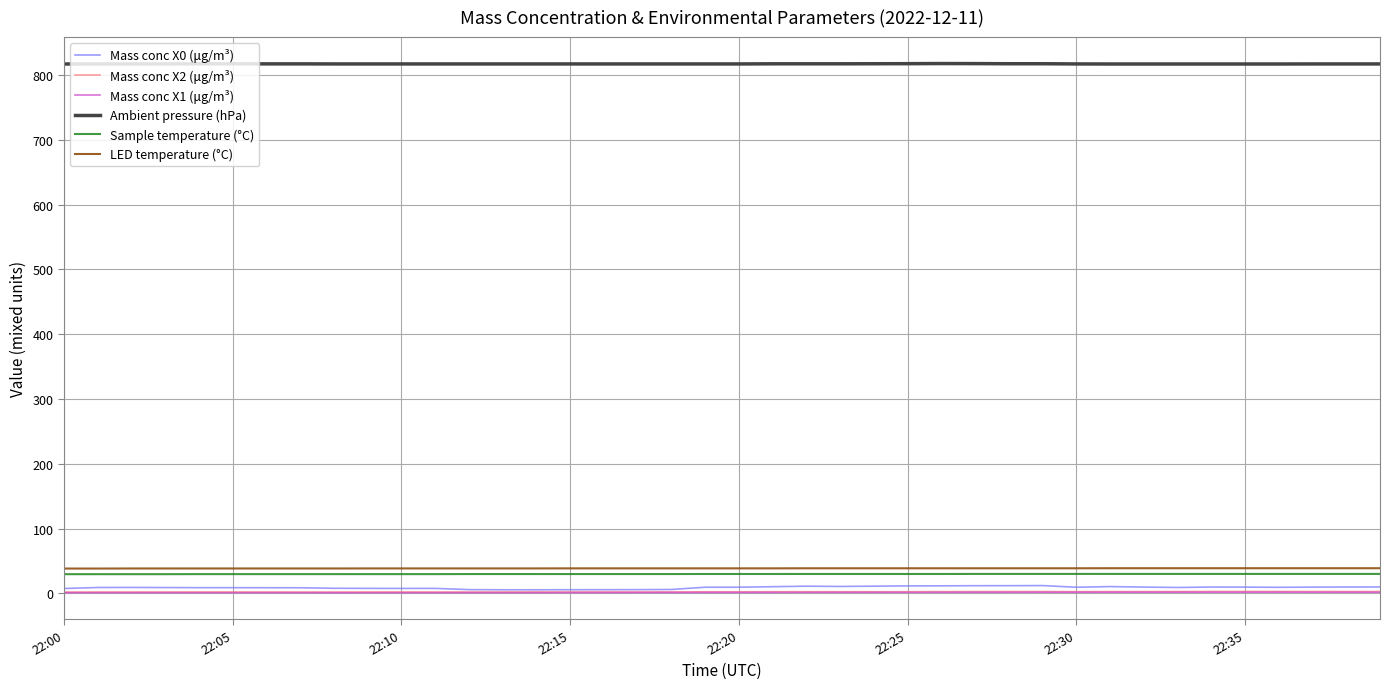

Which series has the largest total across all categories?

Ambient pressure (hPa)